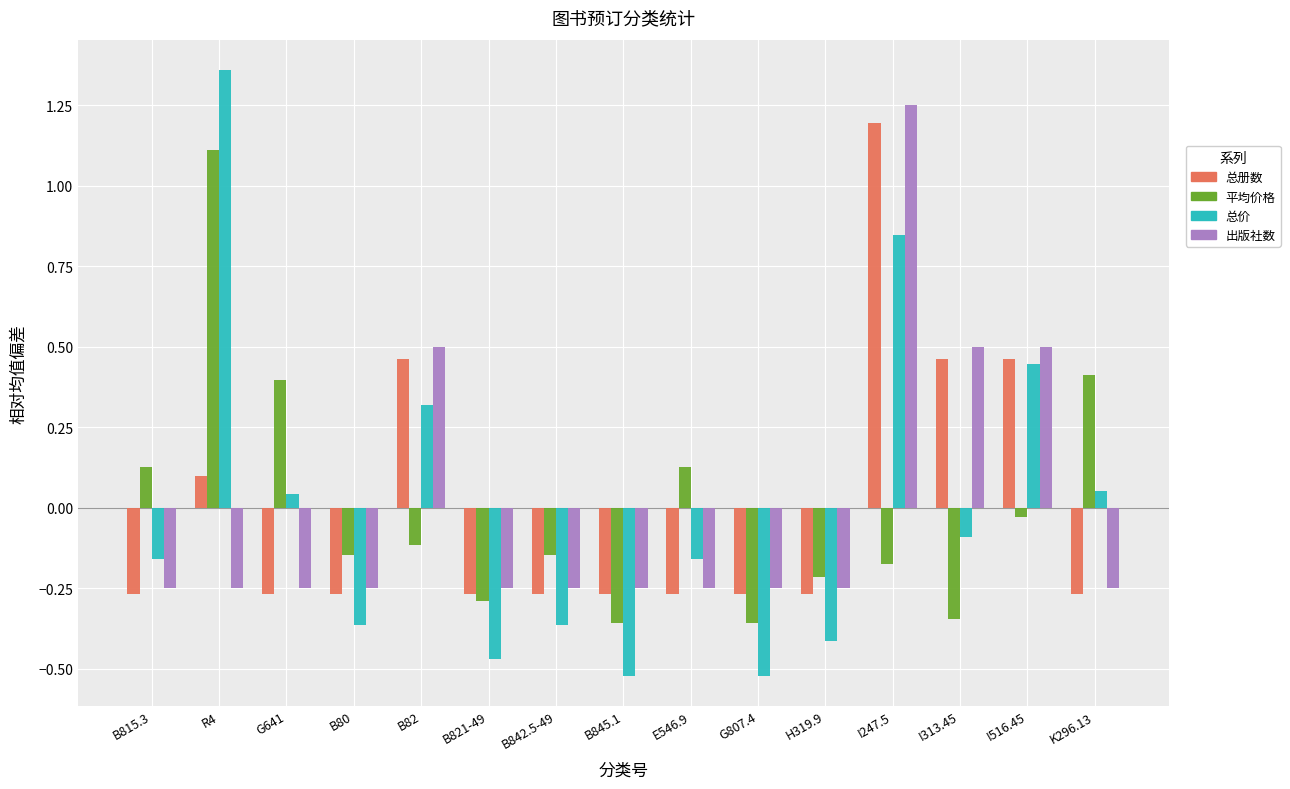

At which label does 总价 reach its peak?

R4